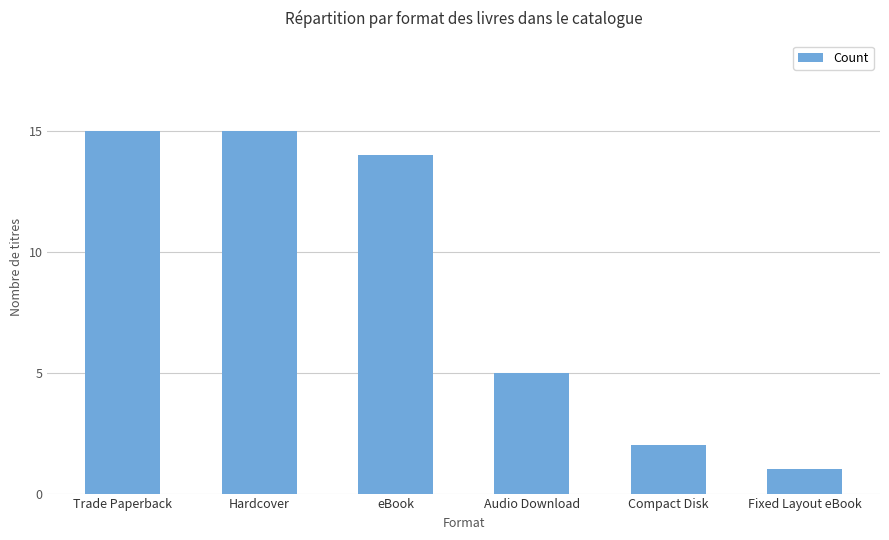

Reading left to right, extract all data points from this chart.

15	15	14	5	2	1